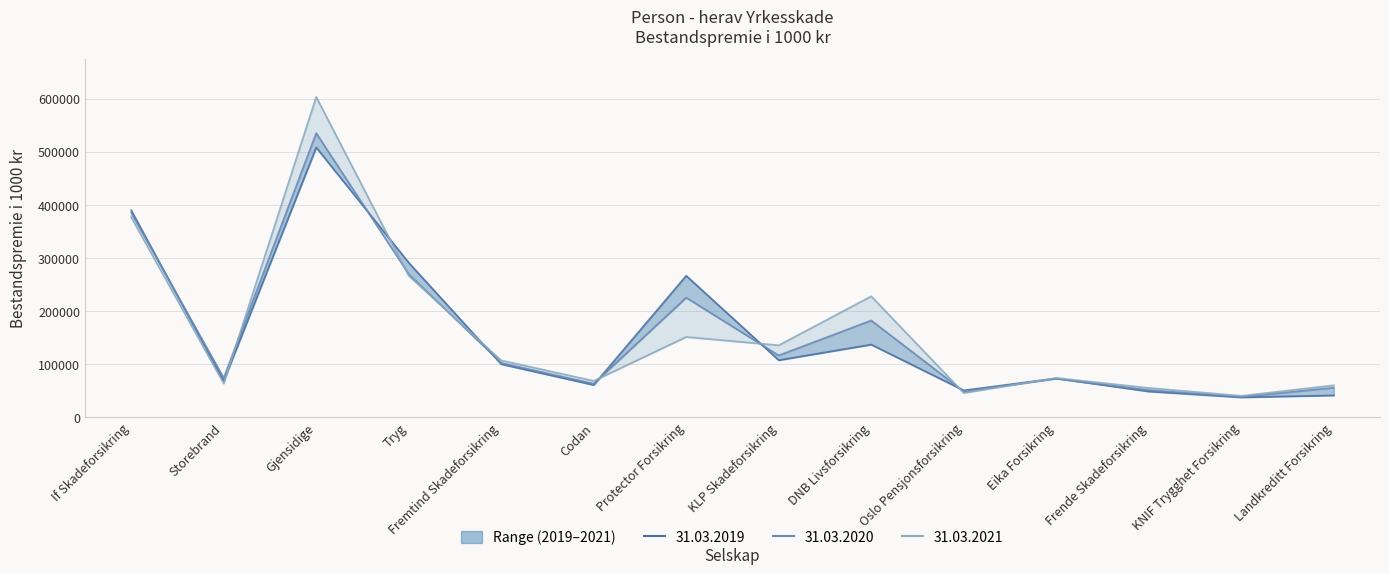

Where does the 31.03.2020 series first go above 101918?

If Skadeforsikring